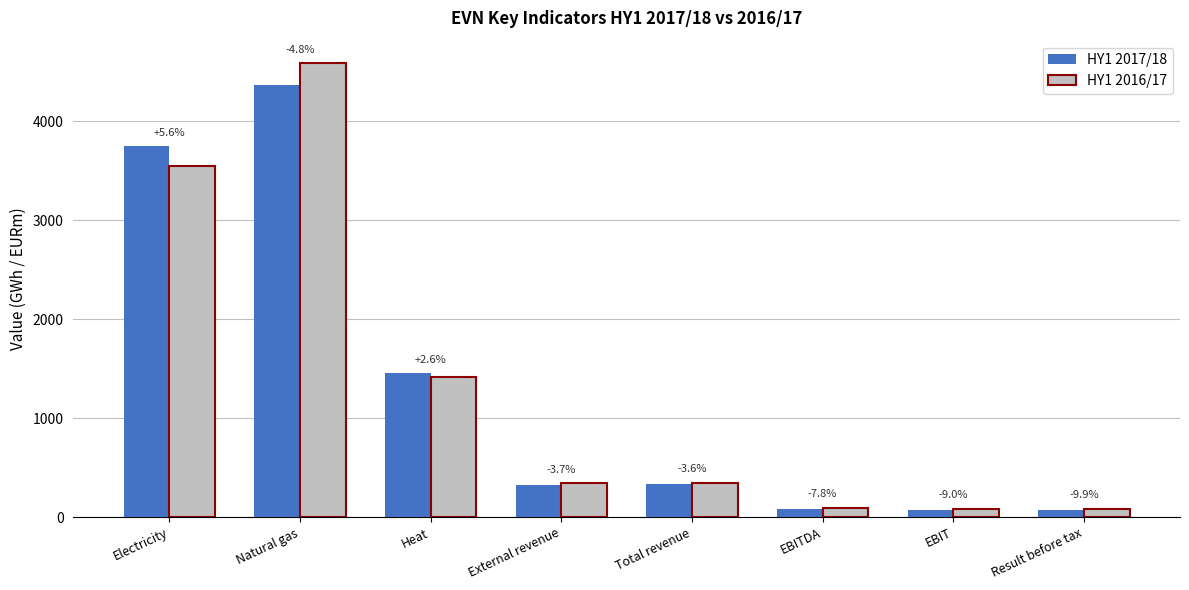

What position from the left is Result before tax?

8